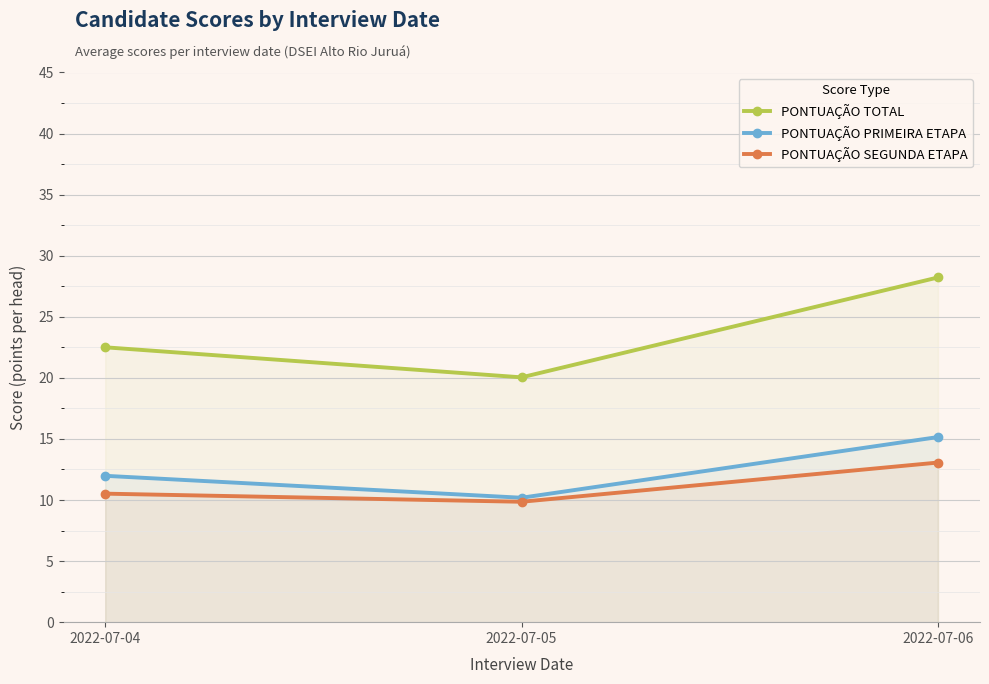

What is the difference between the PONTUAÇÃO TOTAL values at 2022-07-04 and 2022-07-06?

5.7